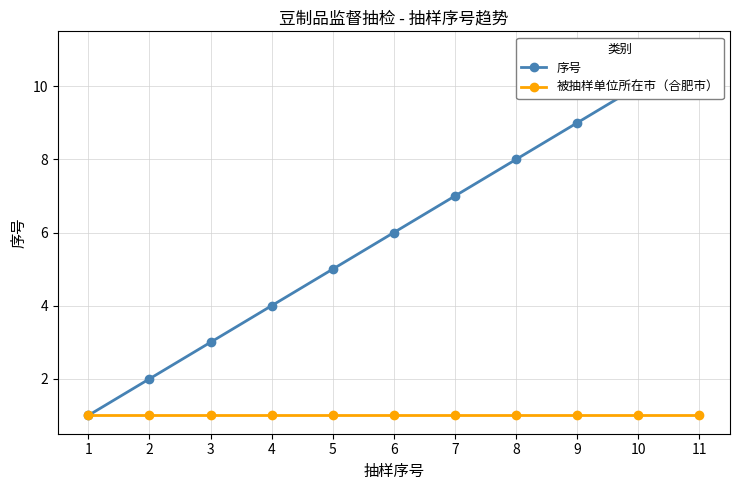

At 8, list the series in order from largest to smallest.

序号, 被抽样单位所在市（合肥市）